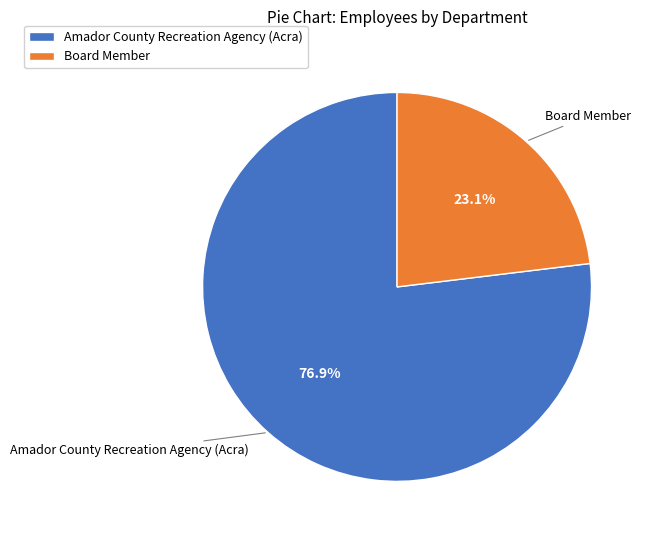

What is the majority slice?

Amador County Recreation Agency (Acra)